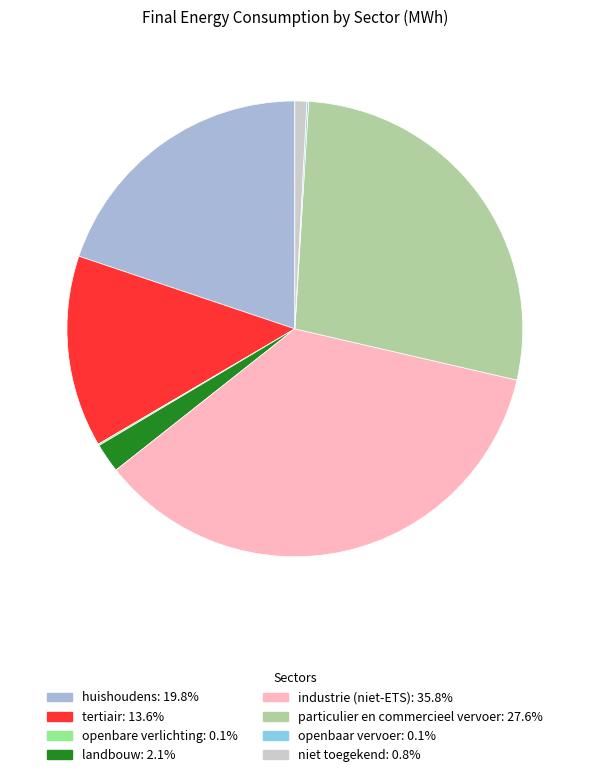

Which has a higher value, industrie (niet-ETS) or huishoudens?

industrie (niet-ETS)